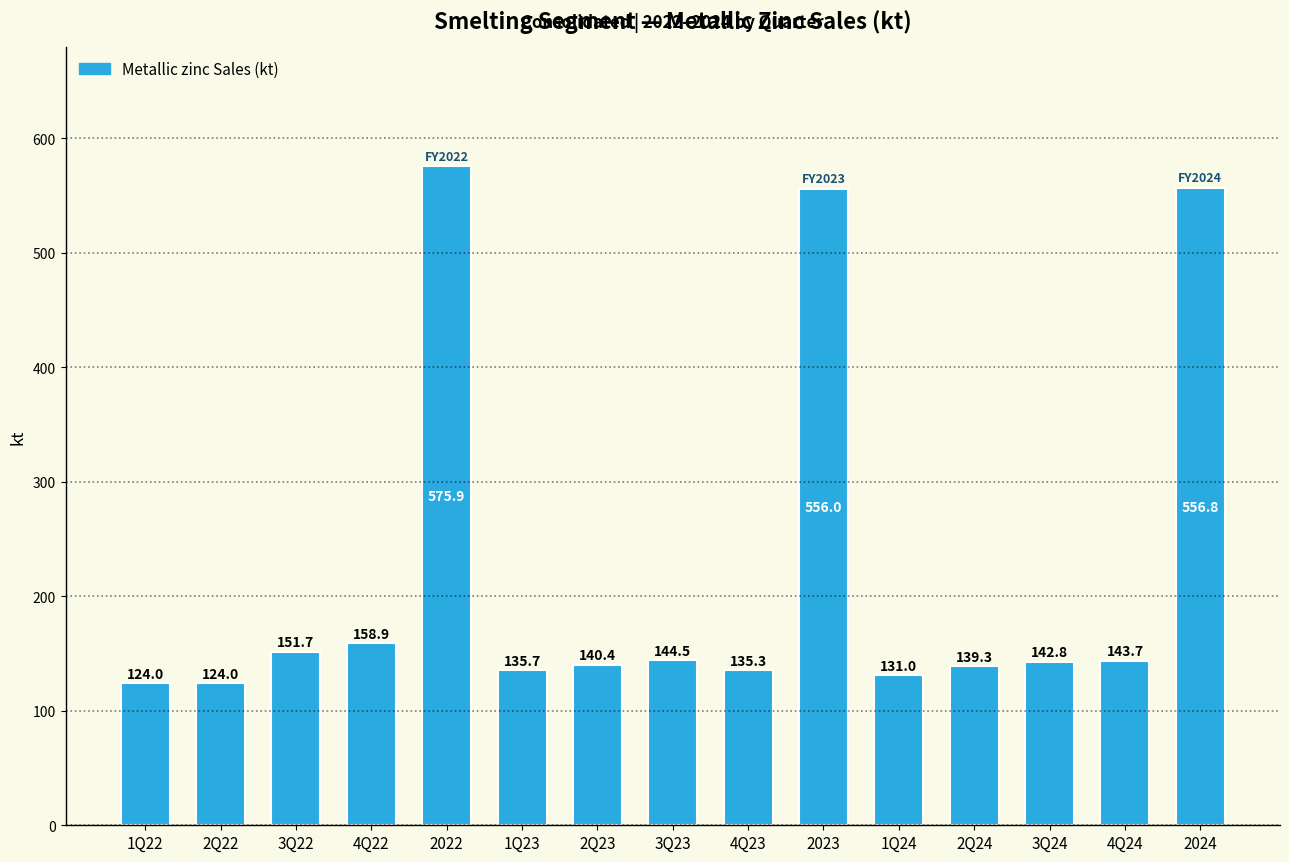

What is the minimum value shown in the chart?

124.0